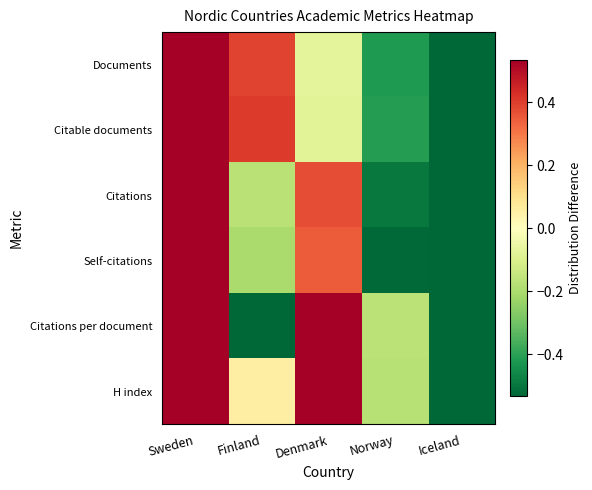

Rank the series by their maximum value, from lowest to highest.

H index, Citable documents, Documents, Citations per document, Citations, Self-citations